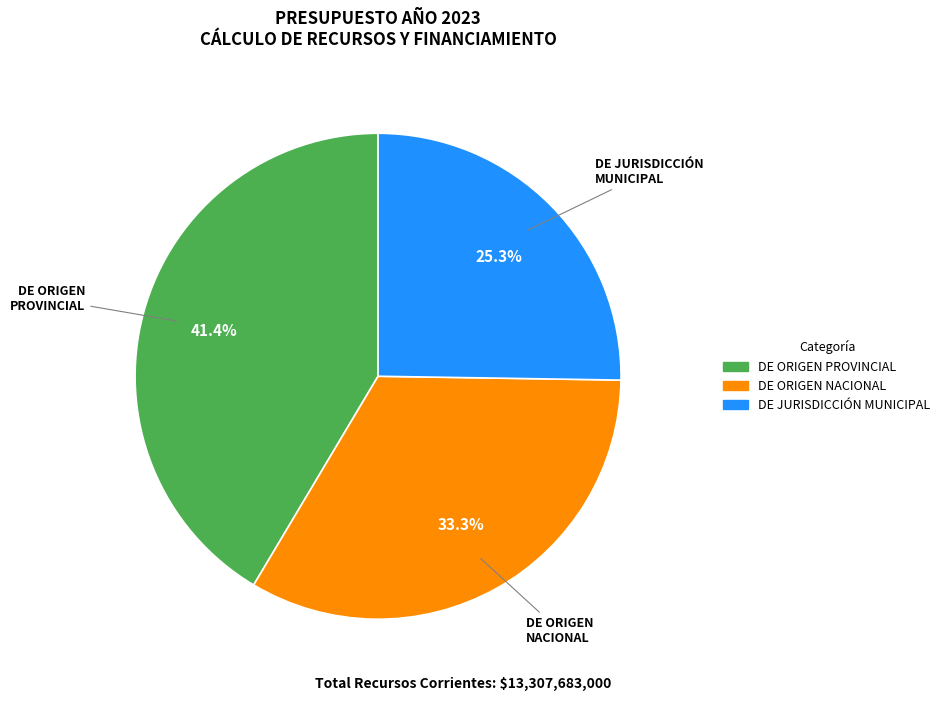

Is there a majority slice in this chart?

No